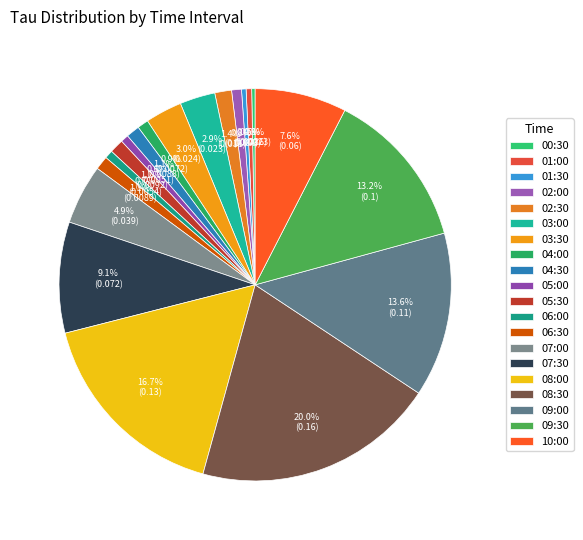

How many slices are in this pie chart?

20